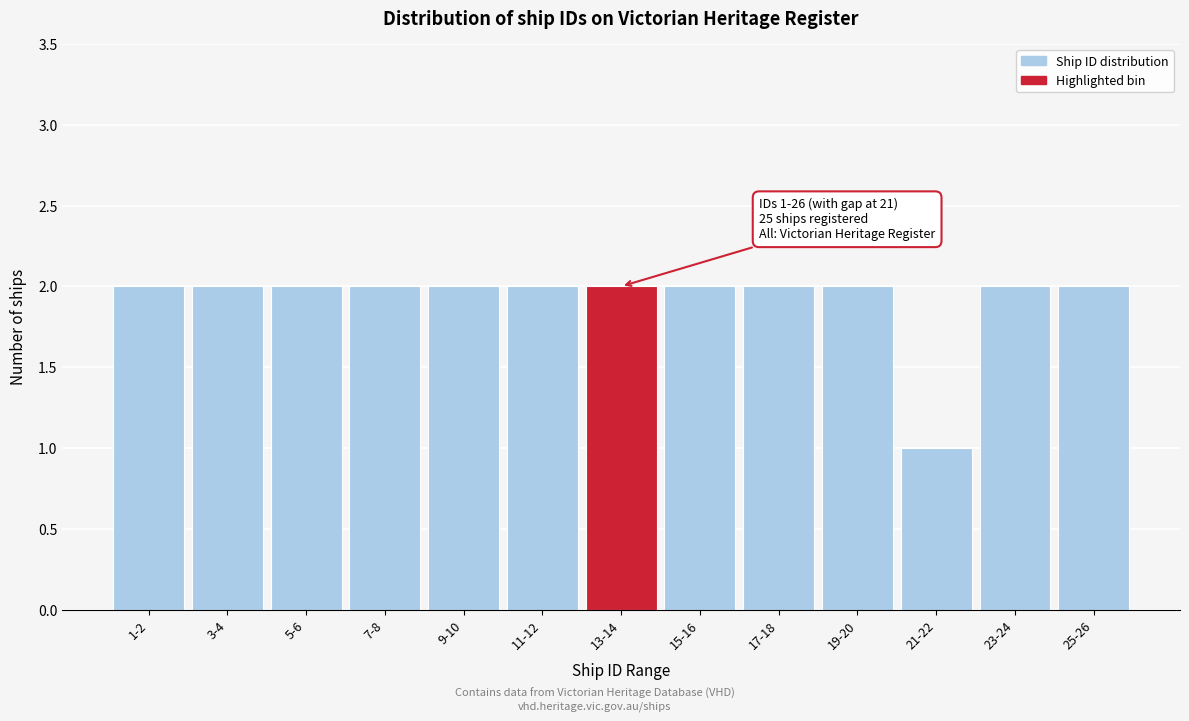

Reading right to left, what are all the values shown in this chart?

2	2	1	2	2	2	2	2	2	2	2	2	2